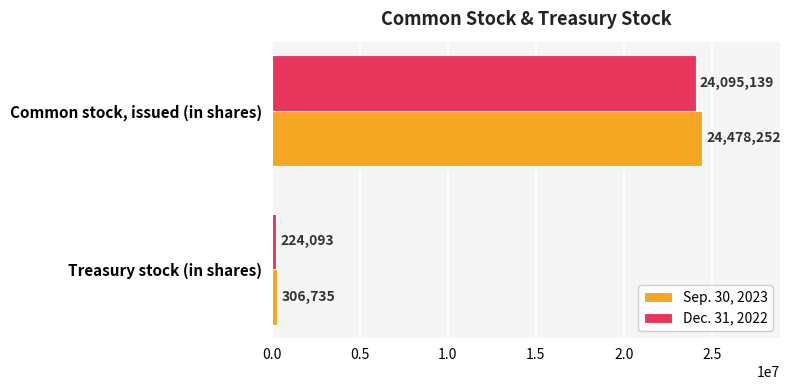

How many distinct data groups are displayed?

2